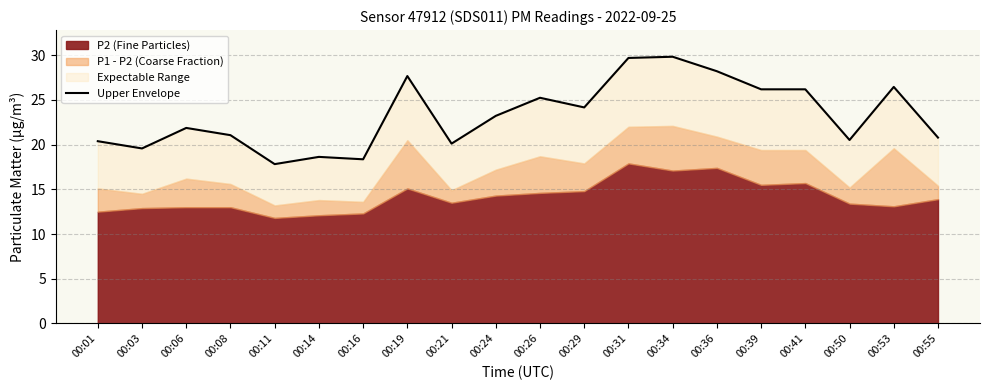

Reading left to right, extract all data points from this chart.

00:01=20.4	00:03=19.6	00:06=21.9	00:08=21.1	00:11=17.8	00:14=18.6	00:16=18.4	00:19=27.7	00:21=20.1	00:24=23.2	00:26=25.2	00:29=24.2	00:31=29.7	00:34=29.8	00:36=28.2	00:39=26.2	00:41=26.2	00:50=20.5	00:53=26.5	00:55=20.8